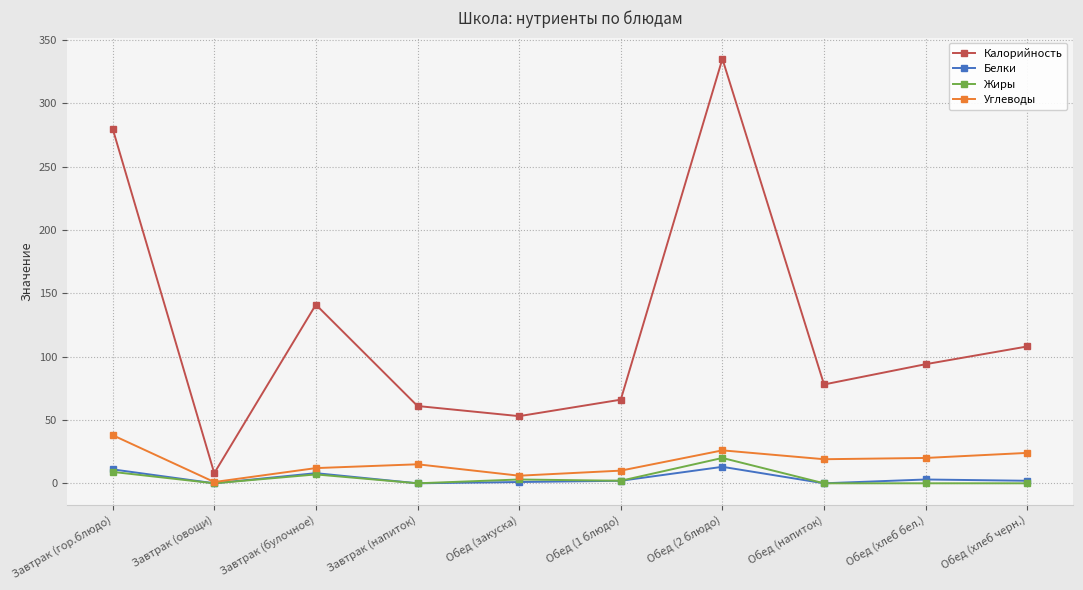

What position from the left is Обед (хлеб черн.)?

10